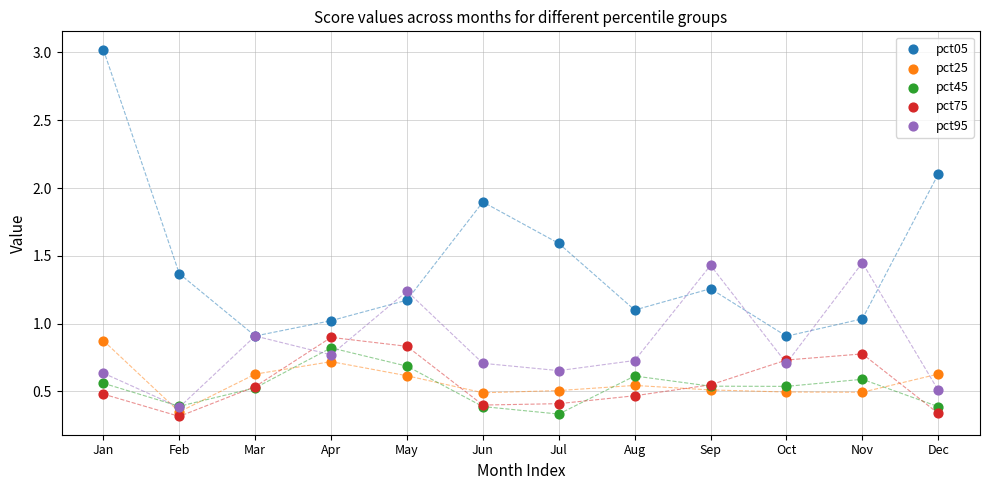

Which series contains the highest Y value?

pct05